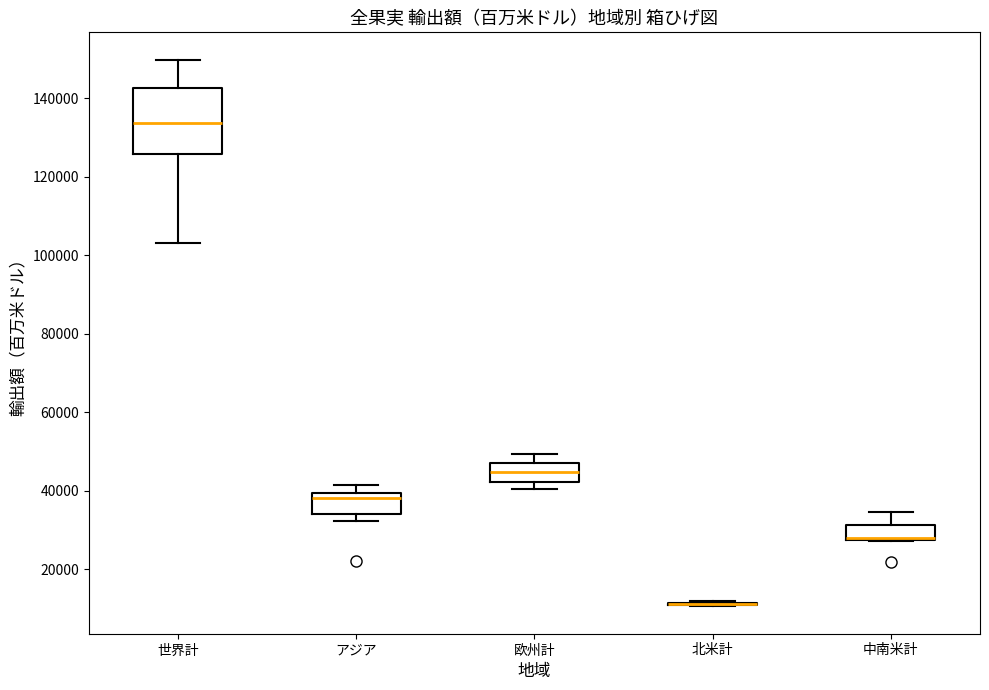

Comparing the boxes themselves (not the whiskers), which one is the tallest?

世界計